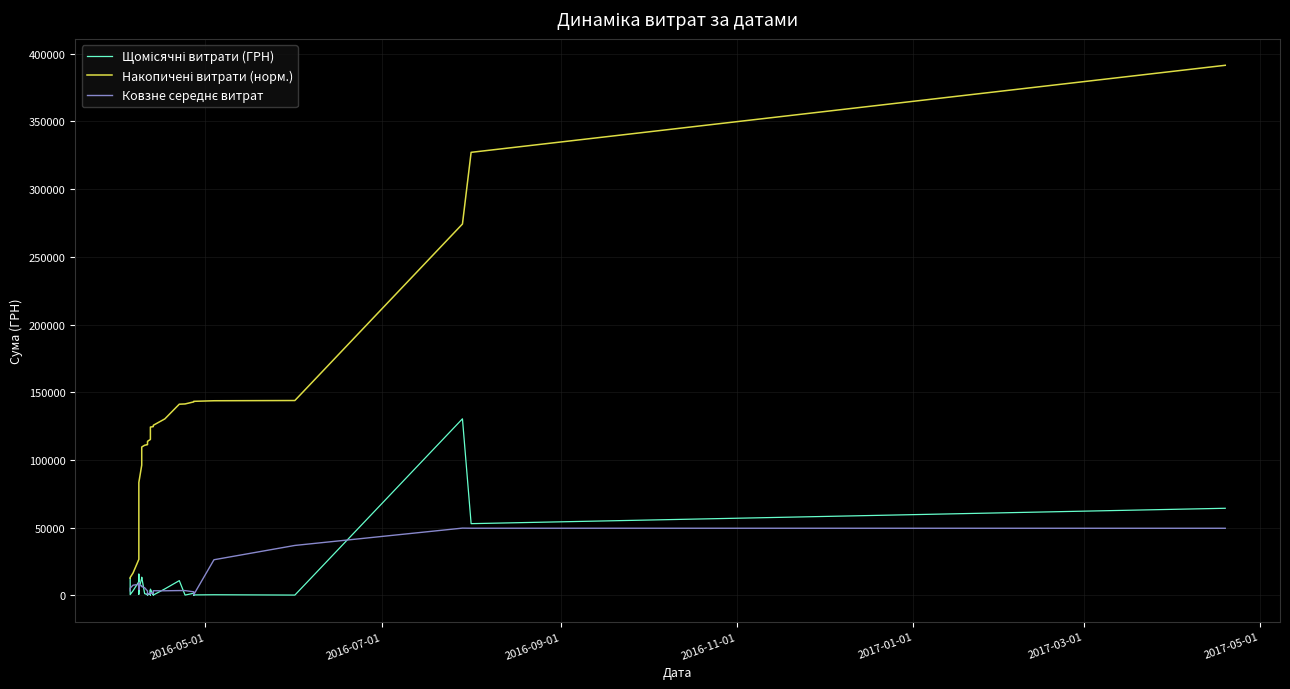

True or false: Щомісячні витрати (ГРН) and Накопичені витрати (норм.) intersect in this chart.

False